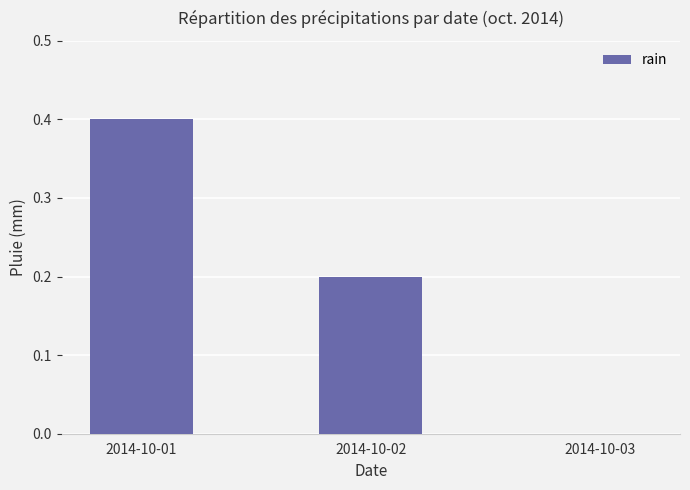

What is the difference between the values at 2014-10-01 and 2014-10-02?

0.2